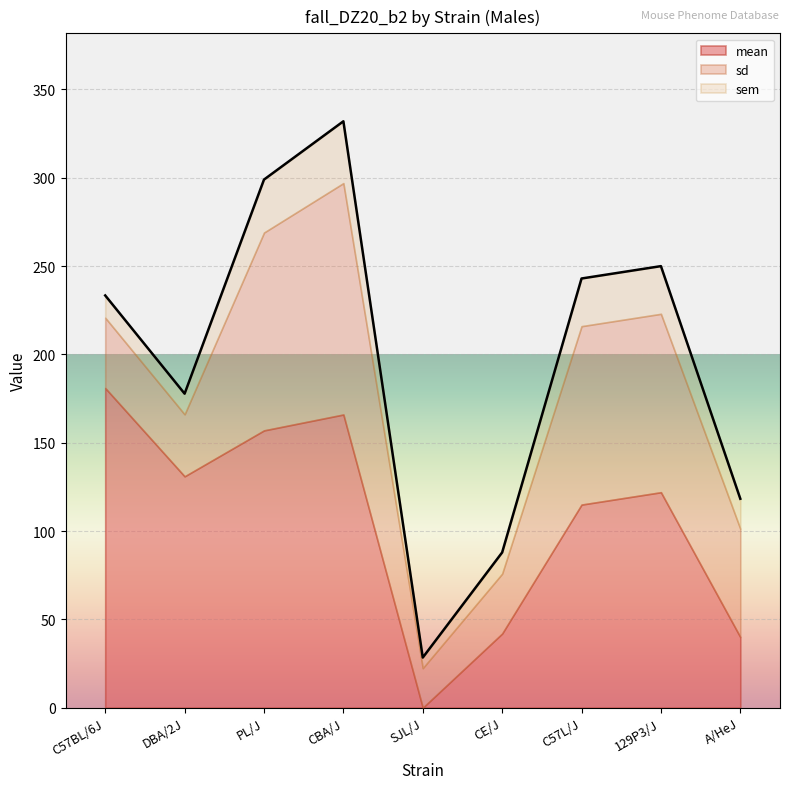

Reading left to right, list all the values displayed in this chart.

mean: C57BL/6J=181.0	DBA/2J=131.0	PL/J=157.0	CBA/J=166.0	SJL/J=0.0	CE/J=42.0	C57L/J=115.0	129P3/J=122.0	A/HeJ=40.0
sd: C57BL/6J=39.8	DBA/2J=35.1	PL/J=112.0	CBA/J=131.0	SJL/J=22.4	CE/J=33.9	C57L/J=101.0	129P3/J=101.0	A/HeJ=61.3
sem: C57BL/6J=12.6	DBA/2J=11.7	PL/J=30.0	CBA/J=35.0	SJL/J=6.0	CE/J=12.0	C57L/J=27.0	129P3/J=27.0	A/HeJ=17.0